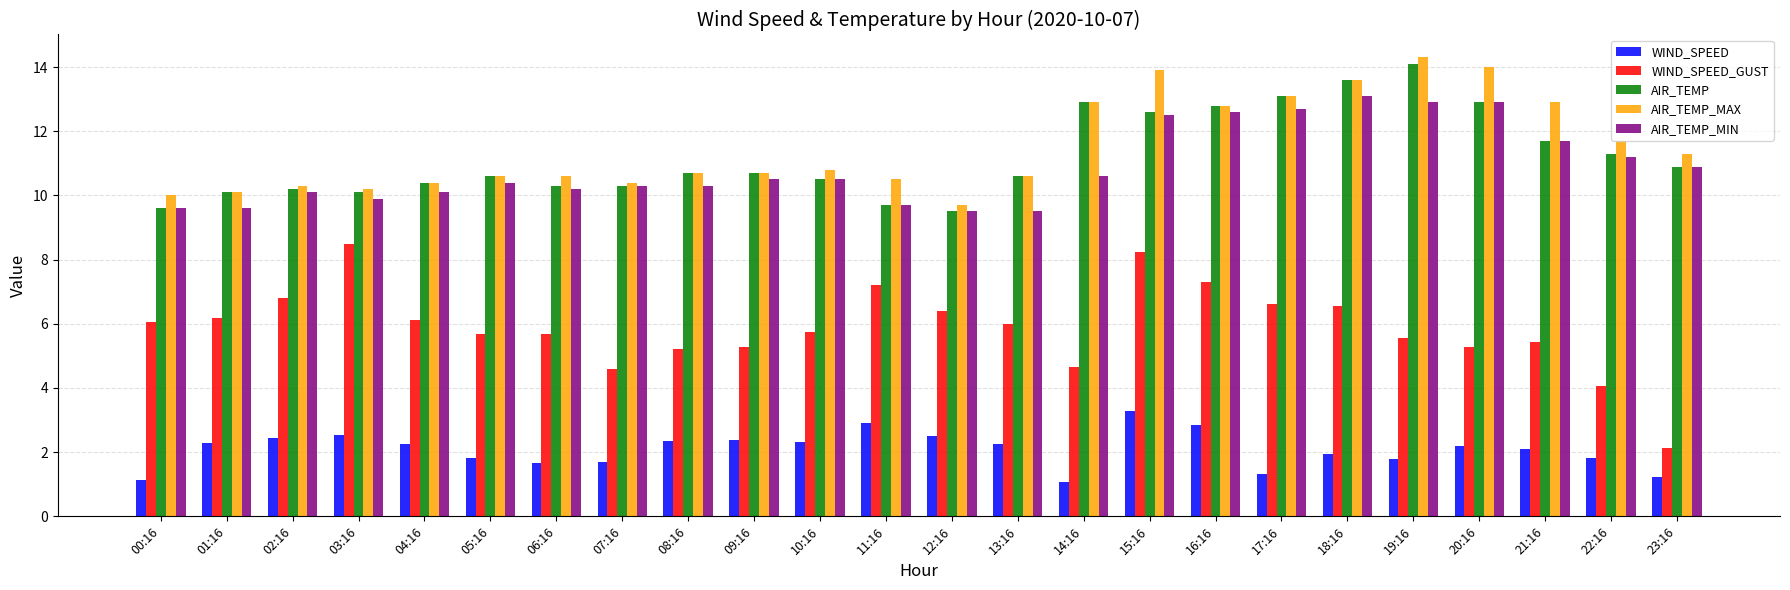

What is the difference between the AIR_TEMP_MAX values at 00:16 and 06:16?

0.6